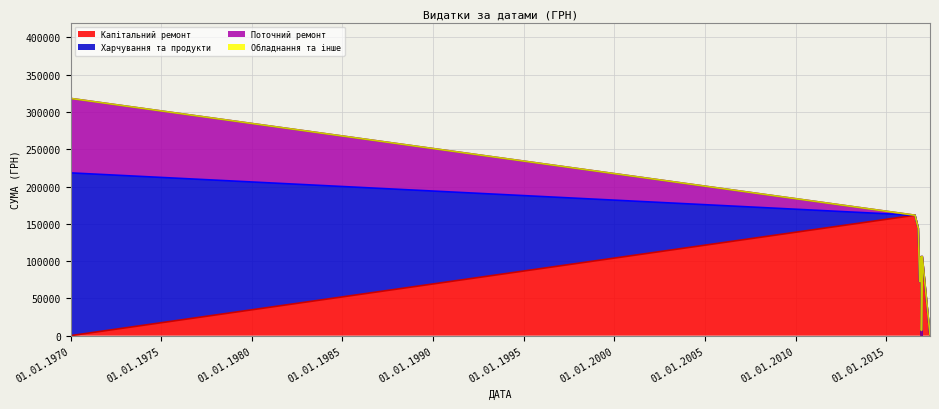

How many times do Харчування та продукти and Капітальний ремонт cross each other?

2